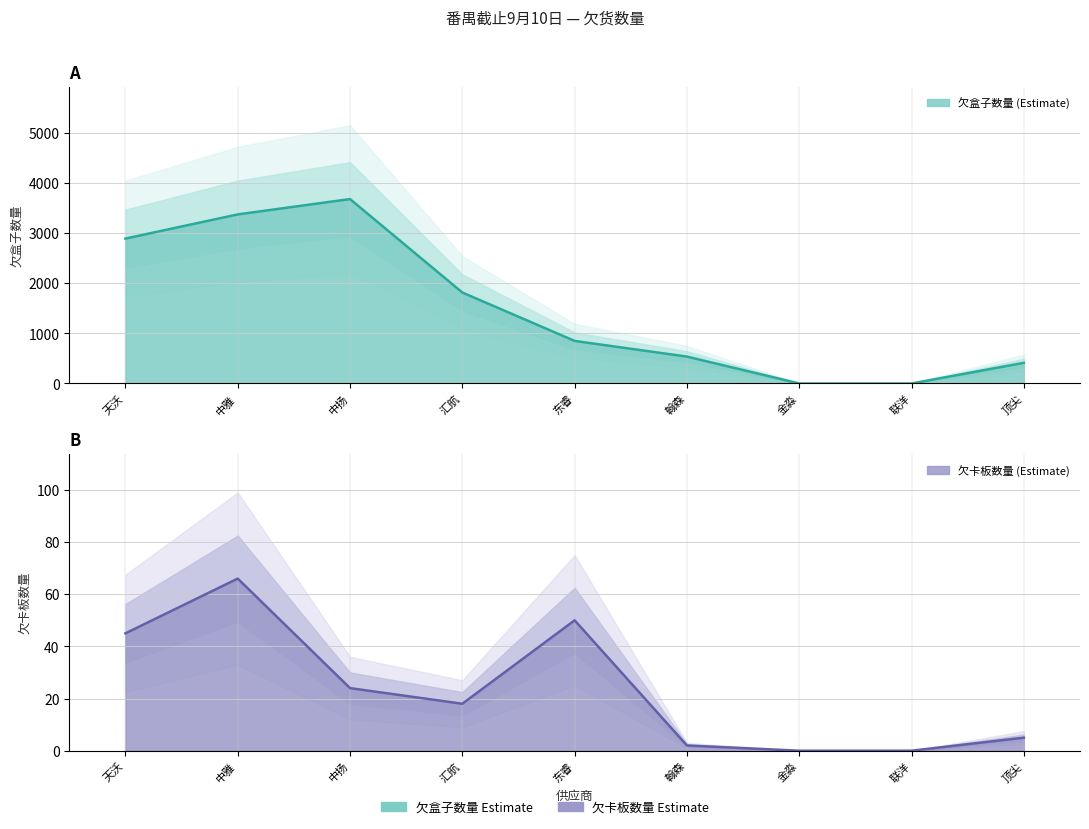

What is the difference between the highest and lowest values at 翰森?

534